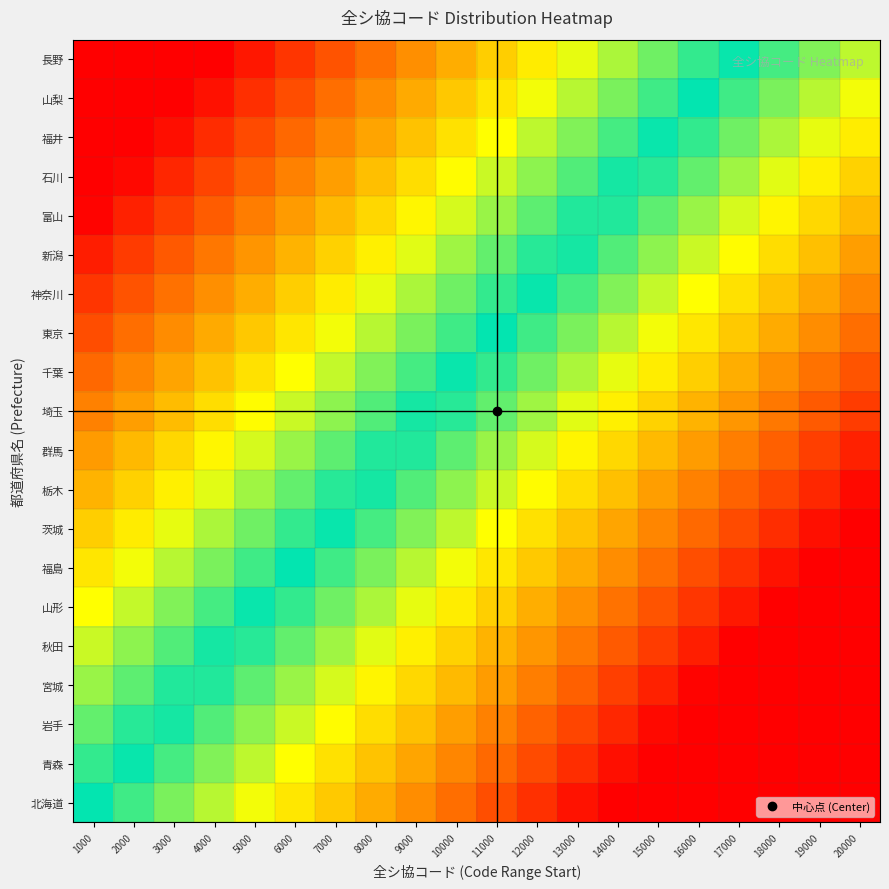

Between 10000 and 4000, which is larger?

4000